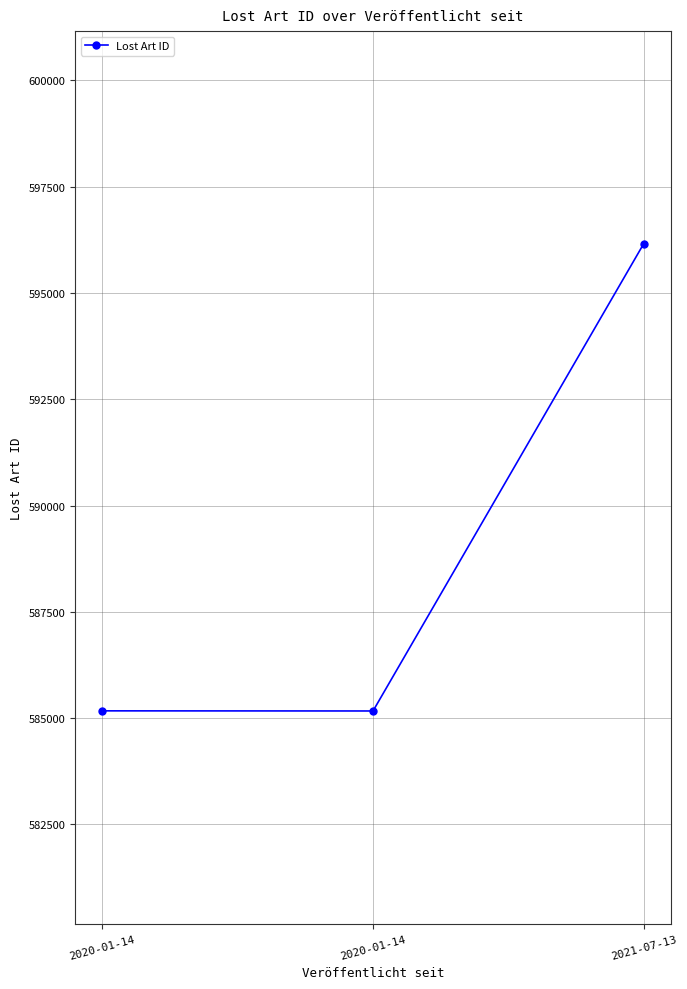

The value at 2021-07-13 is 409330. True or false?

False